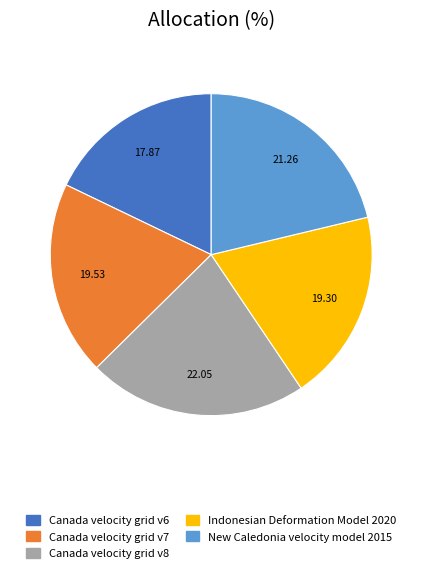

Combined, do New Caledonia velocity model 2015 and Canada velocity grid v7 account for over 50%?

No